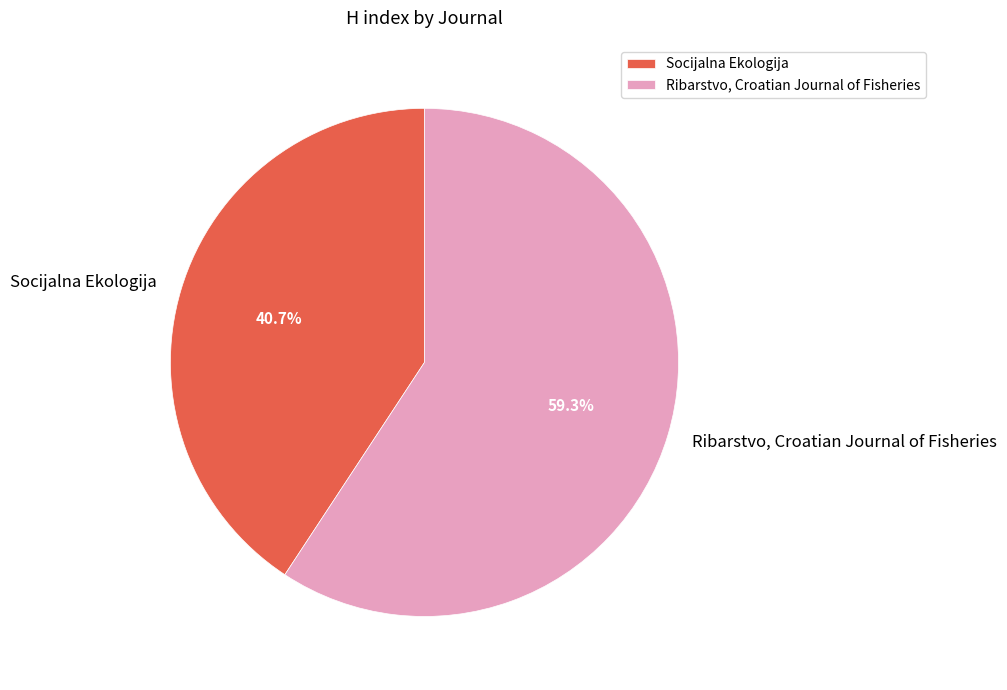

Is there any slice that represents more than half of the pie?

Yes